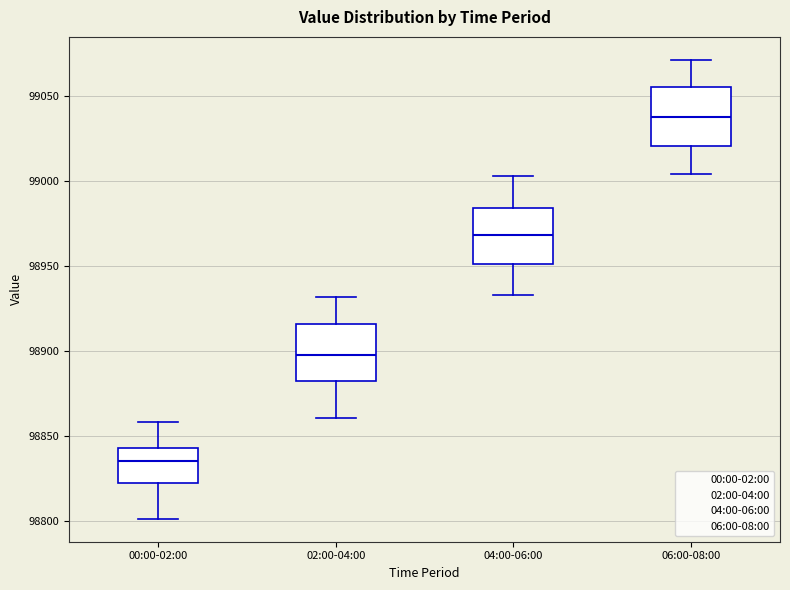

Reading left to right, transcribe this box plot: for each box, give where its median line is, the range the box spans, and where its two whiskers end, as read against the y-axis. The values are not printed on the chart, so give them approximately, as read against the axis.

00:00-02:00: median 98835, box 98820 to 98845, whiskers 98800 to 98860
02:00-04:00: median 98900, box 98880 to 98915, whiskers 98860 to 98930
04:00-06:00: median 98970, box 98950 to 98985, whiskers 98935 to 99005
06:00-08:00: median 99040, box 99020 to 99055, whiskers 99005 to 99070